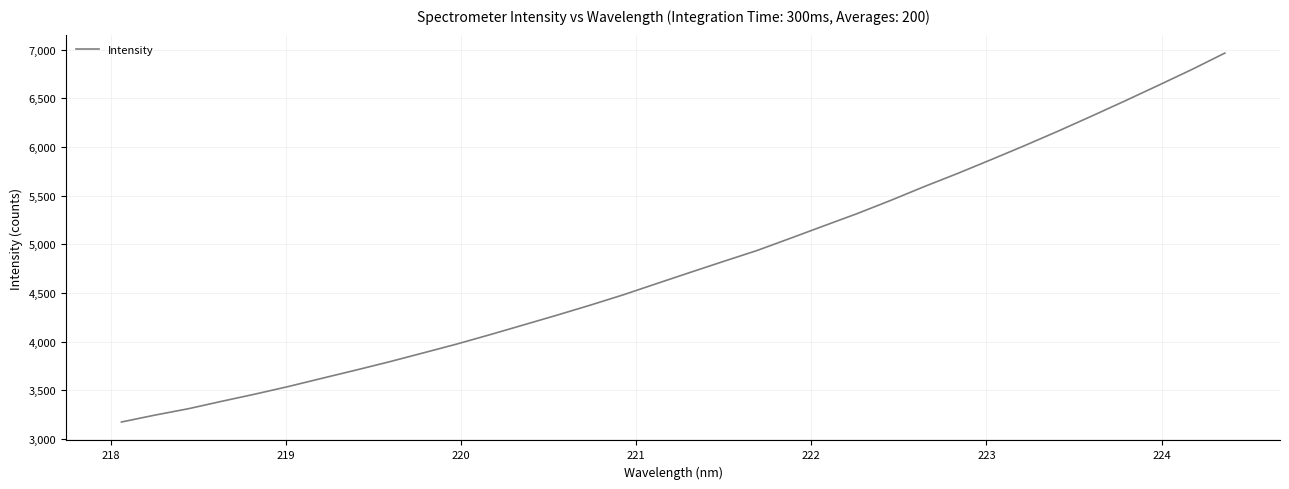

What is the minimum value shown in the chart?

3175.3